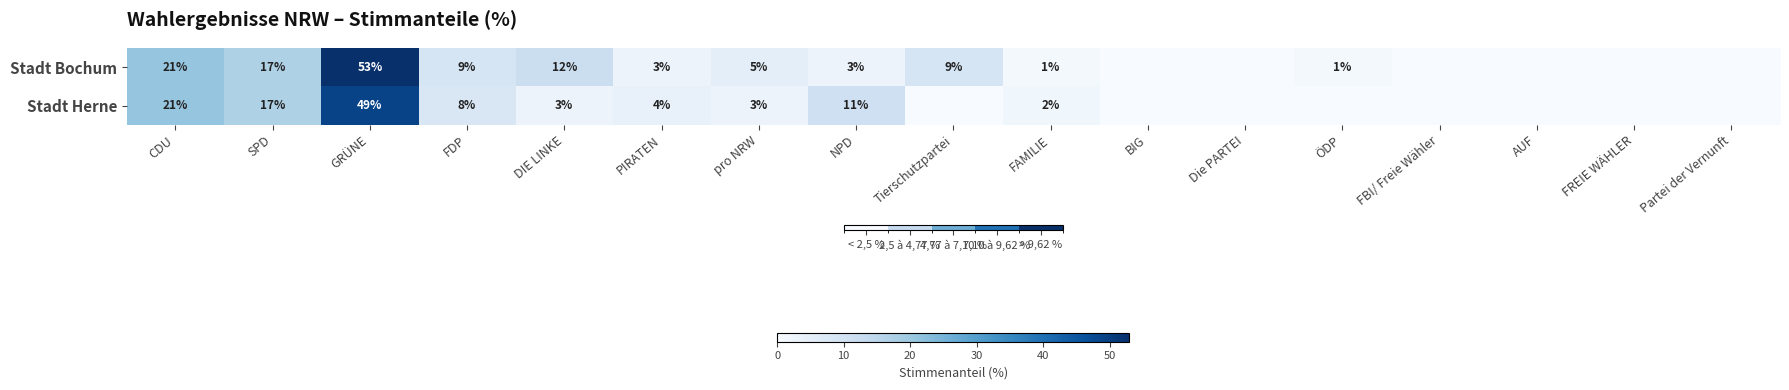

What is the sum of the Stadt Herne values at DIE LINKE and GRÜNE?

52